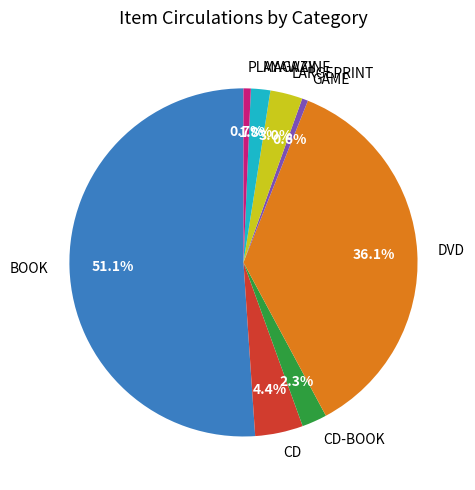

How many segments does this pie chart have?

8